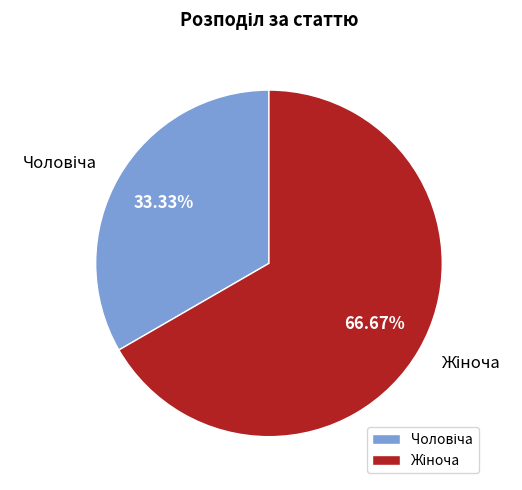

Is there any slice that represents more than half of the pie?

Yes